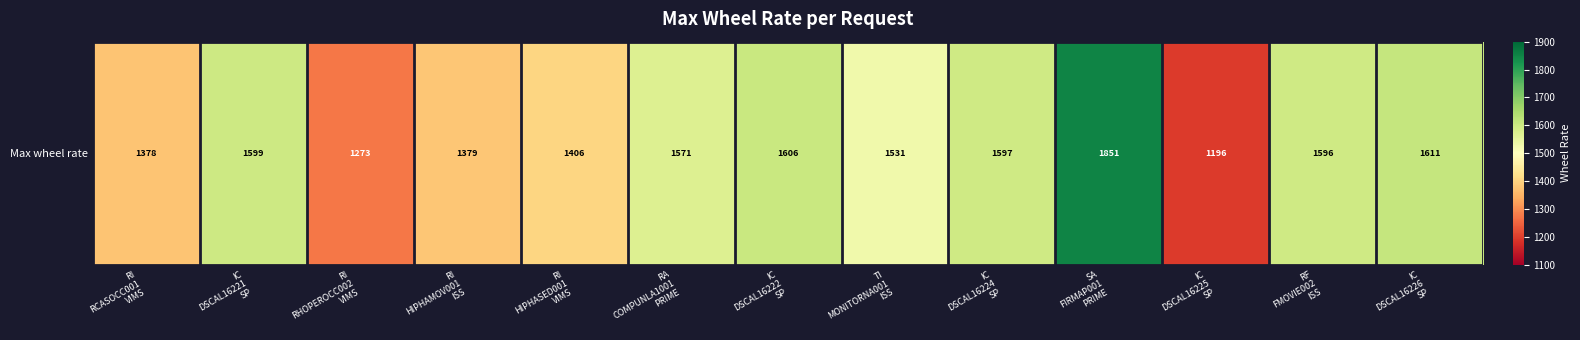

What is the greatest value displayed?

1851.0